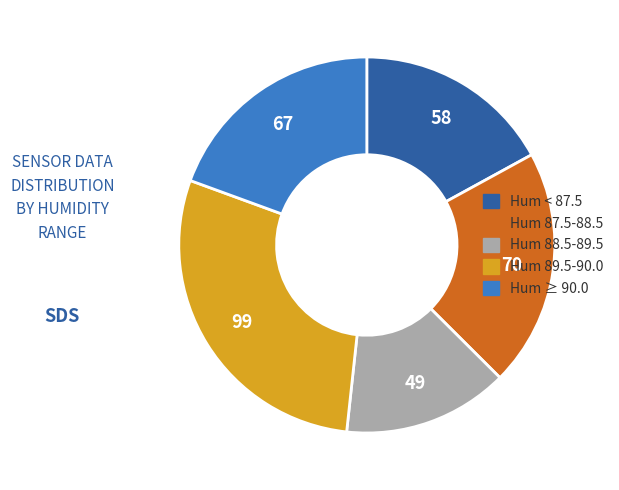

Does any single category account for the majority?

No